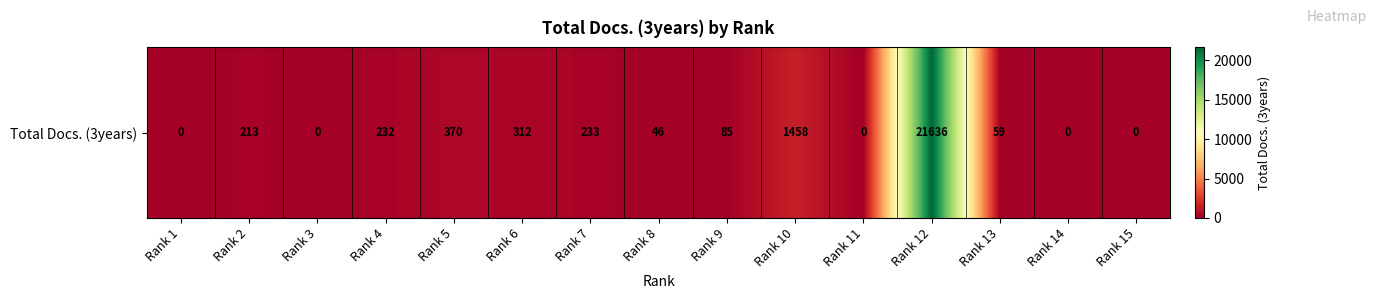

Where does the data first go above 85?

Rank 2